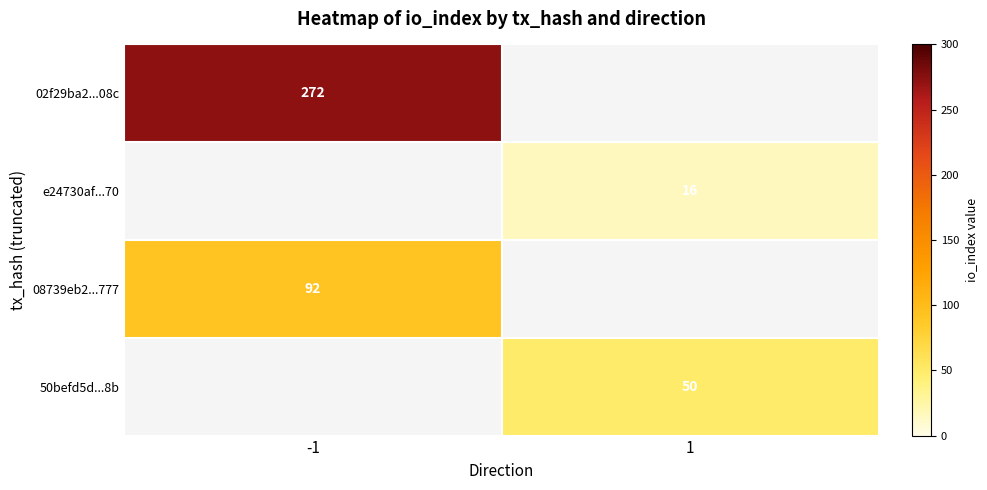

What is the difference between the highest and lowest values at -1?

180.0